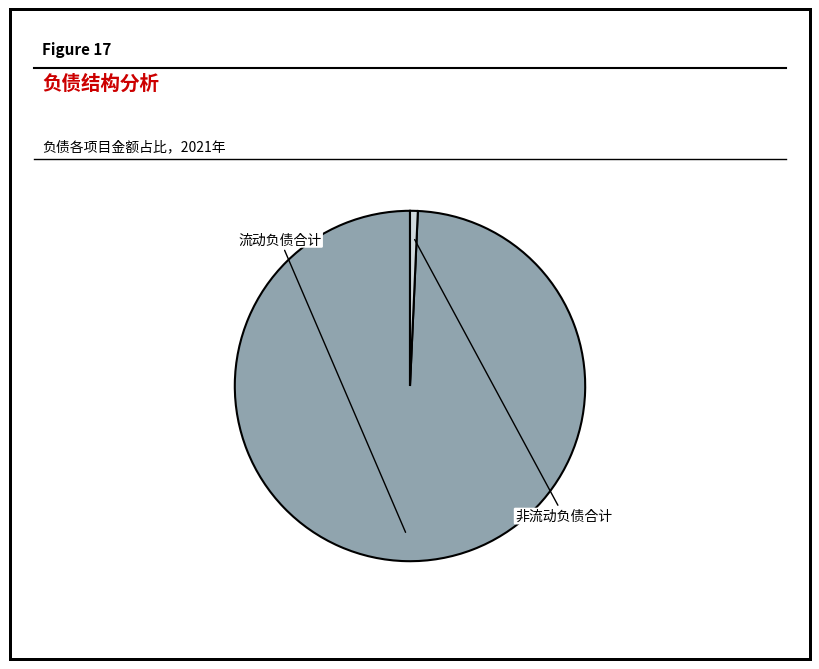

To the nearest percent, what percentage of the pie is 流动负债合计?

99%